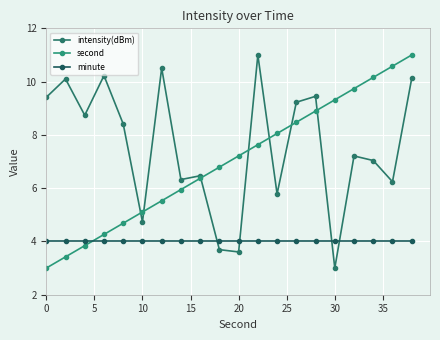

At how many categories does at least one series exceed 5?

20